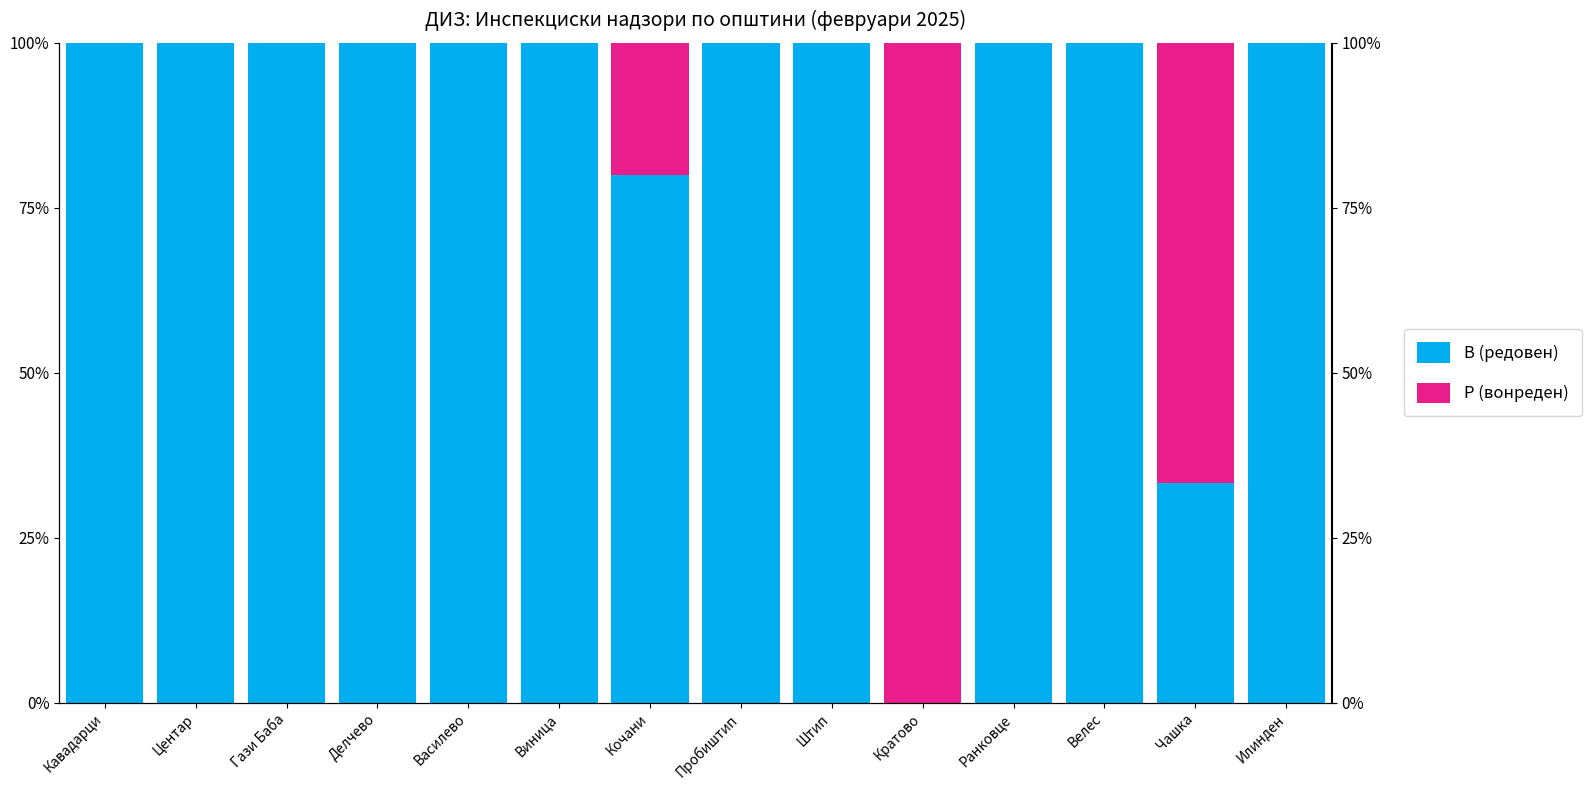

What is the total value across all series at Гази Баба?

100.0